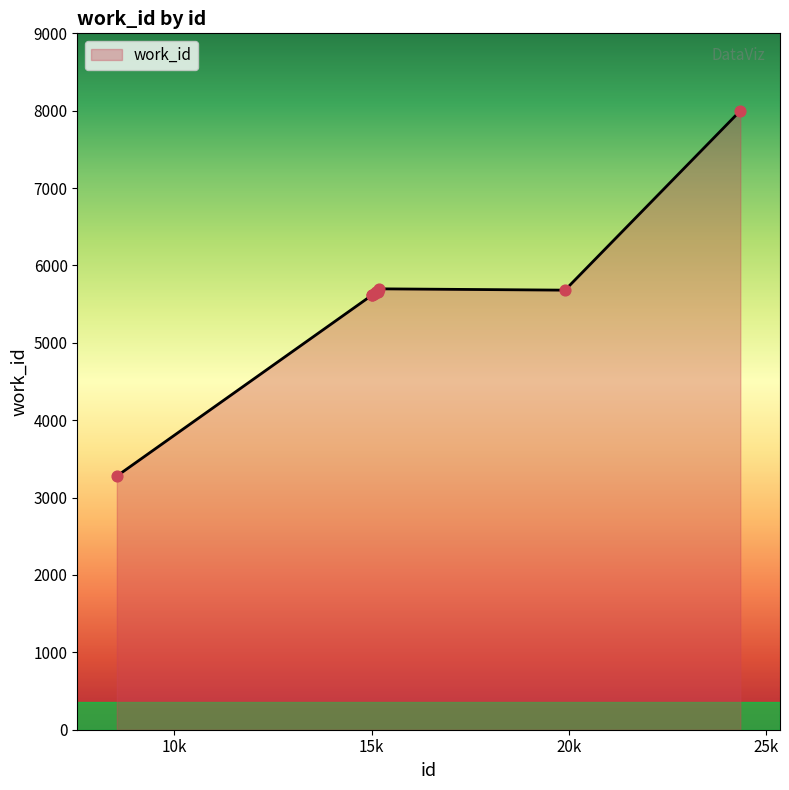

What is the difference between the maximum and minimum values?

4721